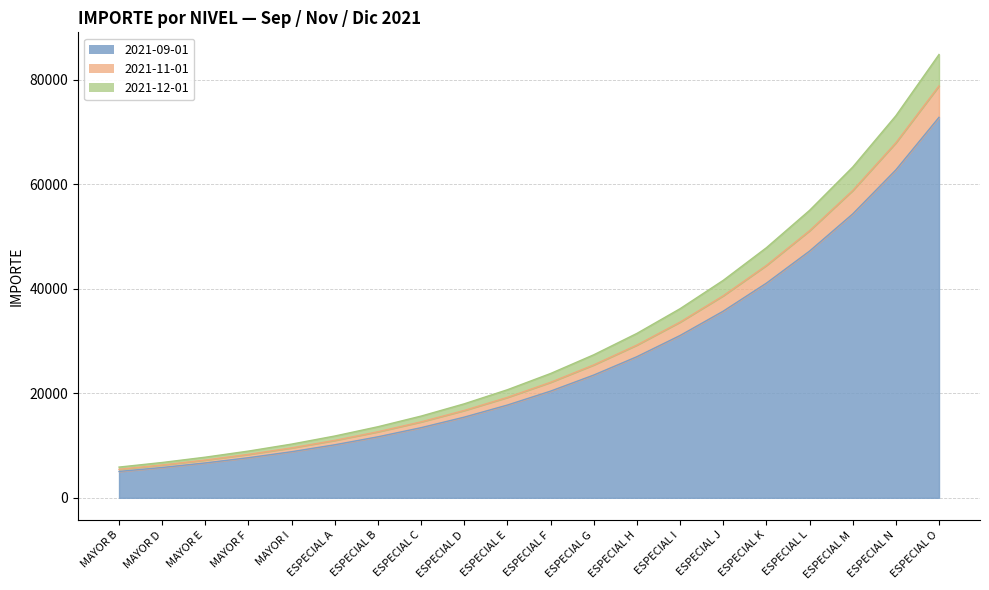

At which category is the sum across all series the highest?

ESPECIAL O